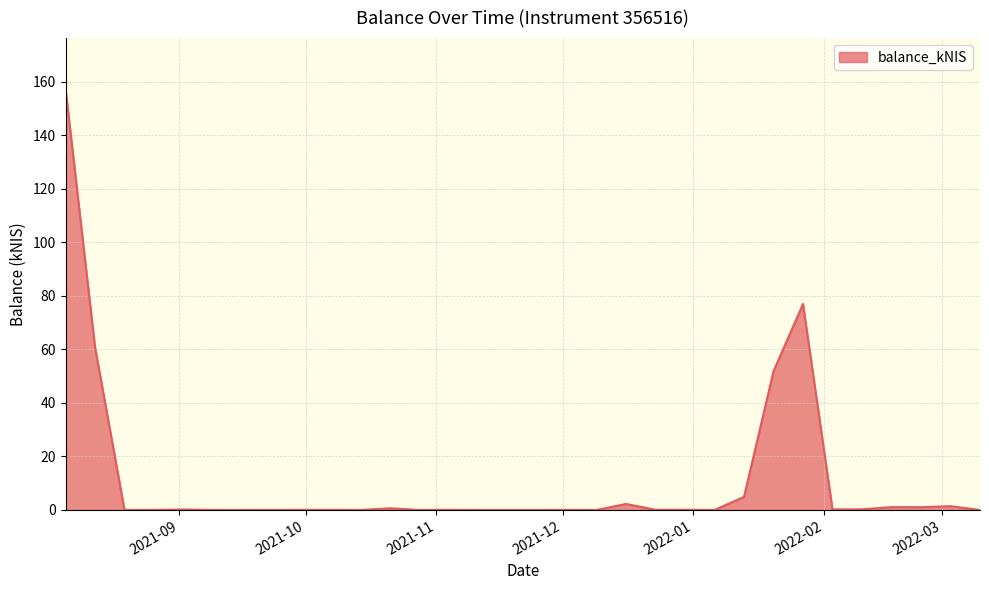

What is the greatest value displayed?

157.5